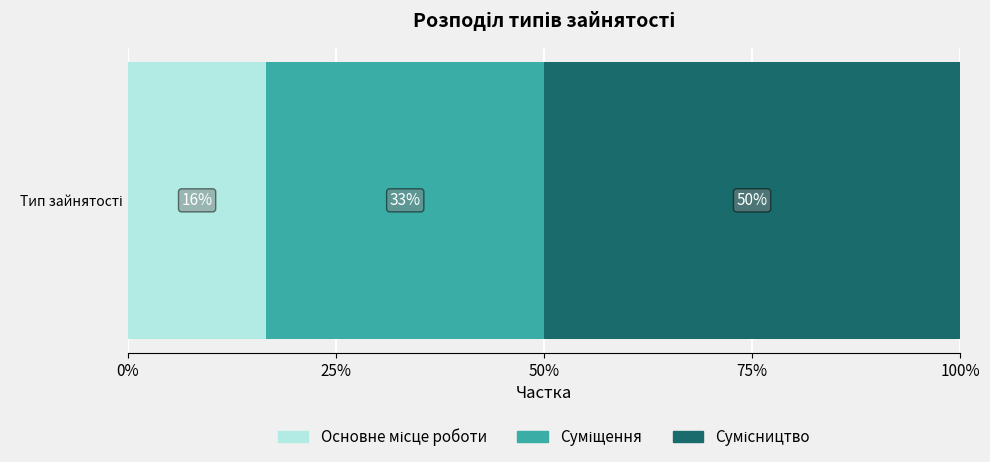

How many bars are there in total?

3